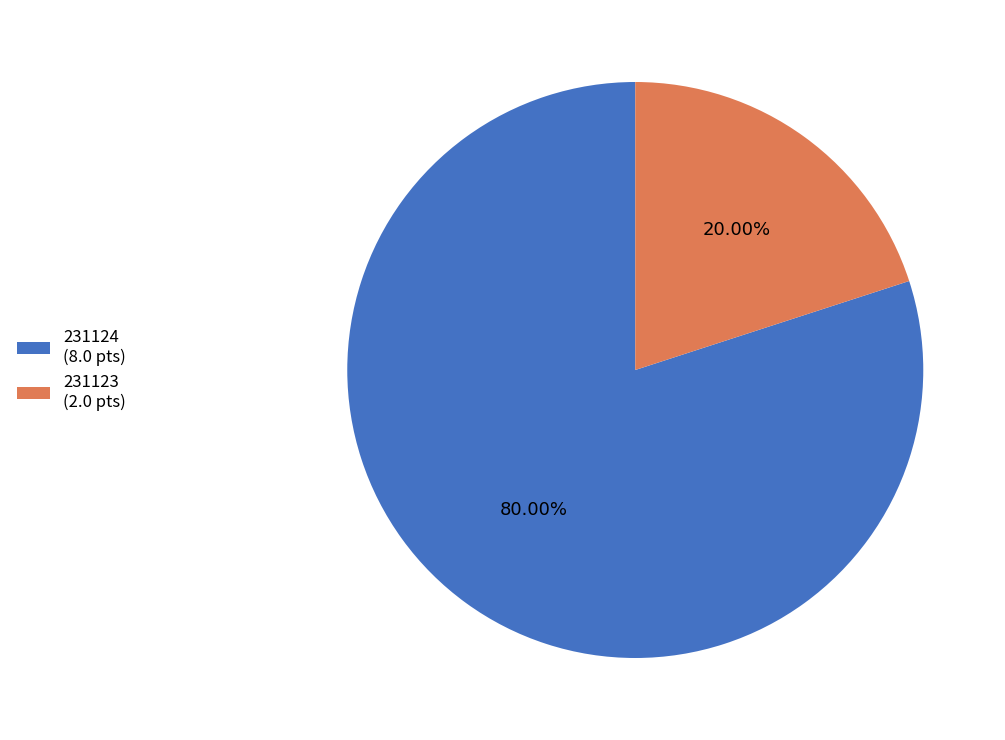

How many slices are in this pie chart?

2